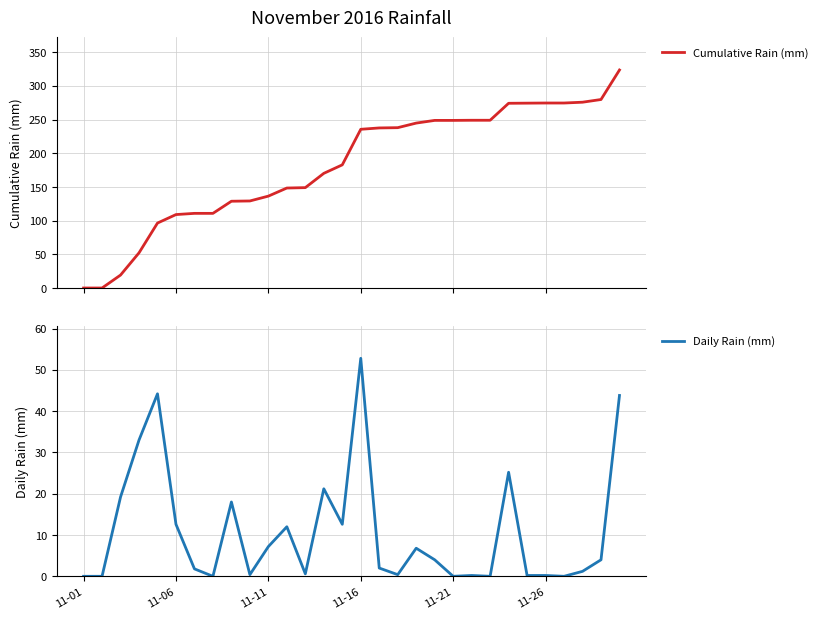

What is the sum of all Daily Rain (mm) values?

323.6